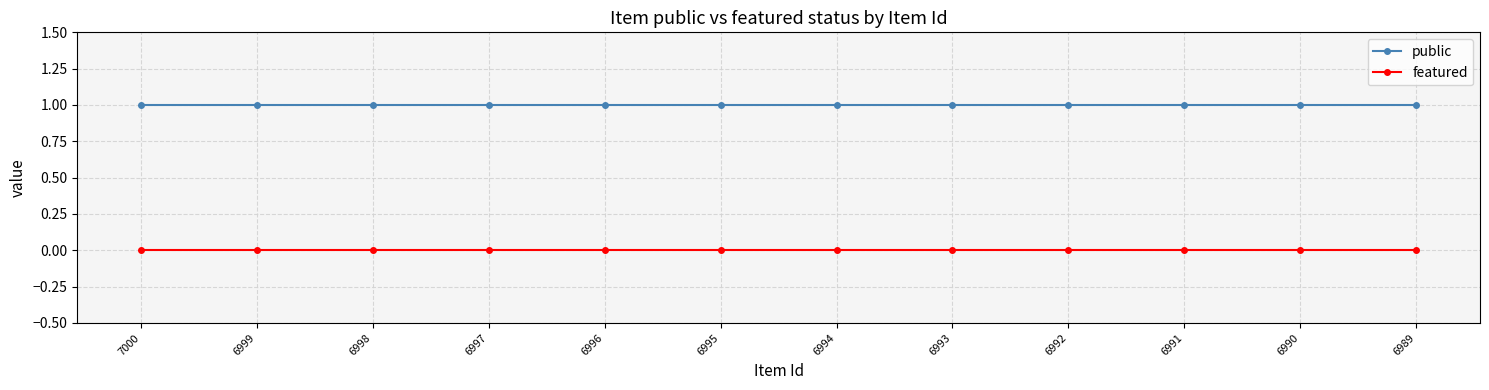

List the series in order of their overall mean, highest first.

public, featured